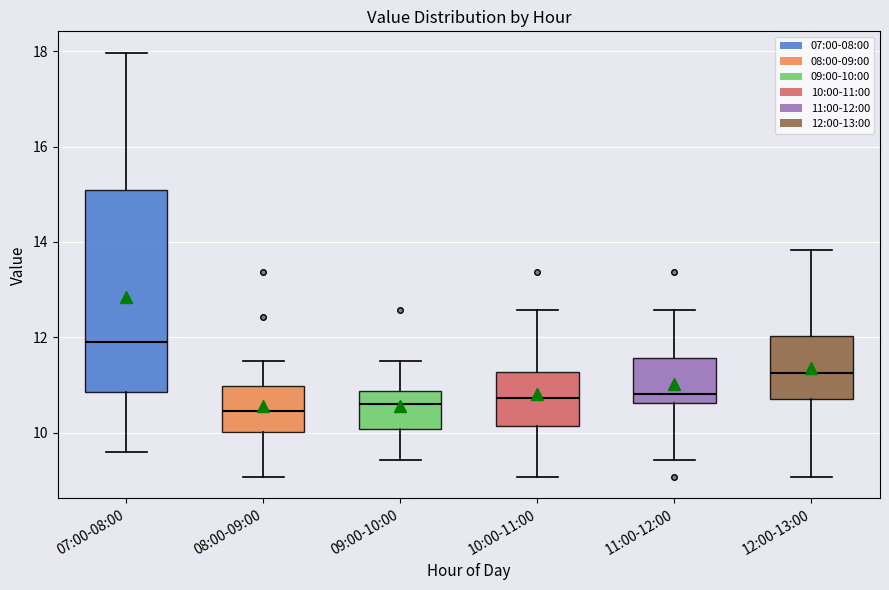

Reading left to right, transcribe this box plot: for each box, give where its median line is, the range the box spans, and where its two whiskers end, as read against the y-axis. The values are not printed on the chart, so give them approximately, as read against the axis.

07:00-08:00: median 12.0, box 10.8 to 15.0, whiskers 9.6 to 18.0
08:00-09:00: median 10.4, box 10.0 to 11.0, whiskers 9.0 to 11.6
09:00-10:00: median 10.6, box 10.0 to 10.8, whiskers 9.4 to 11.6
10:00-11:00: median 10.8, box 10.2 to 11.2, whiskers 9.0 to 12.6
11:00-12:00: median 10.8, box 10.6 to 11.6, whiskers 9.4 to 12.6
12:00-13:00: median 11.2, box 10.8 to 12.0, whiskers 9.0 to 13.8